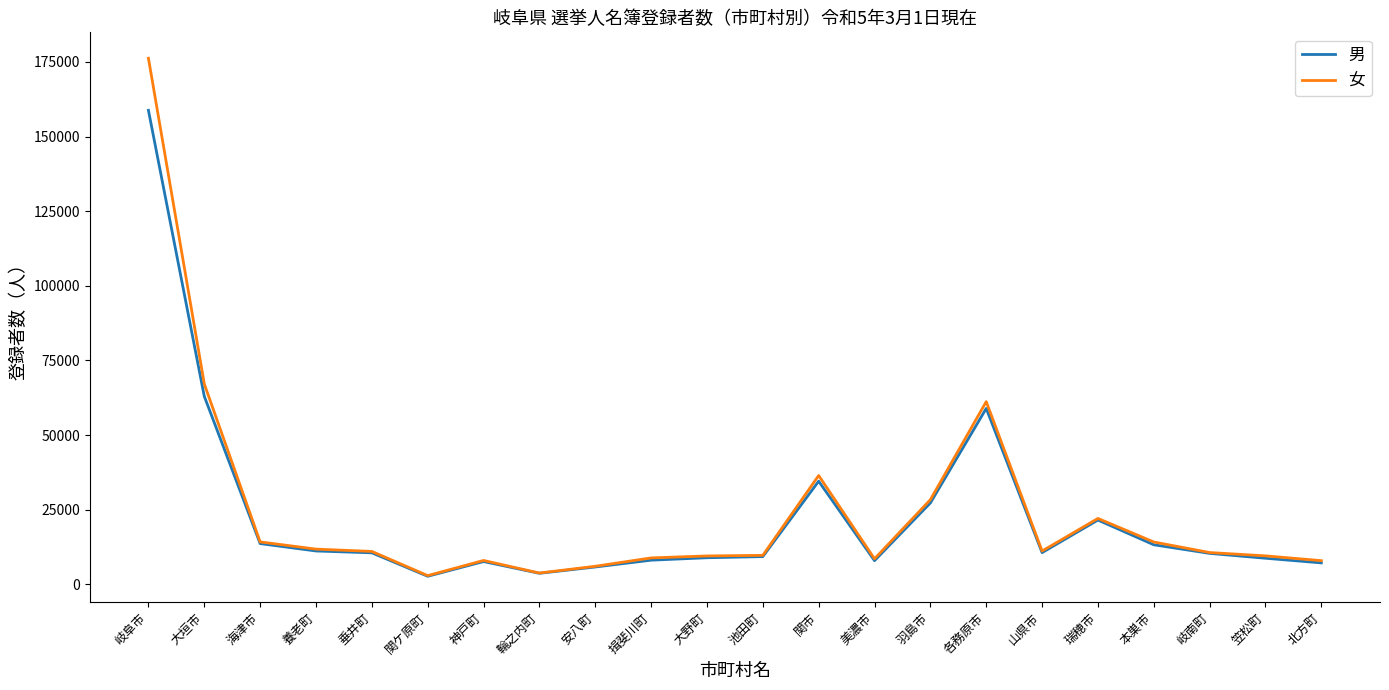

Is it true that 男 equals 7187 at 北方町?

True